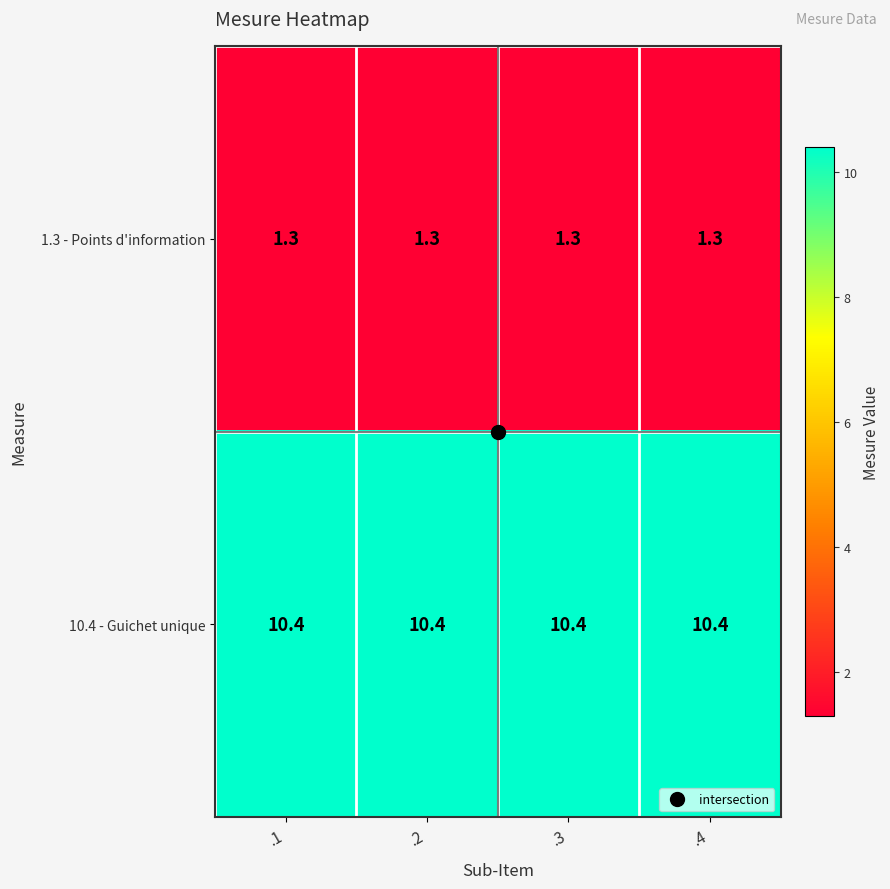

What is the average value of the 10.4 - Guichet unique series?

10.4